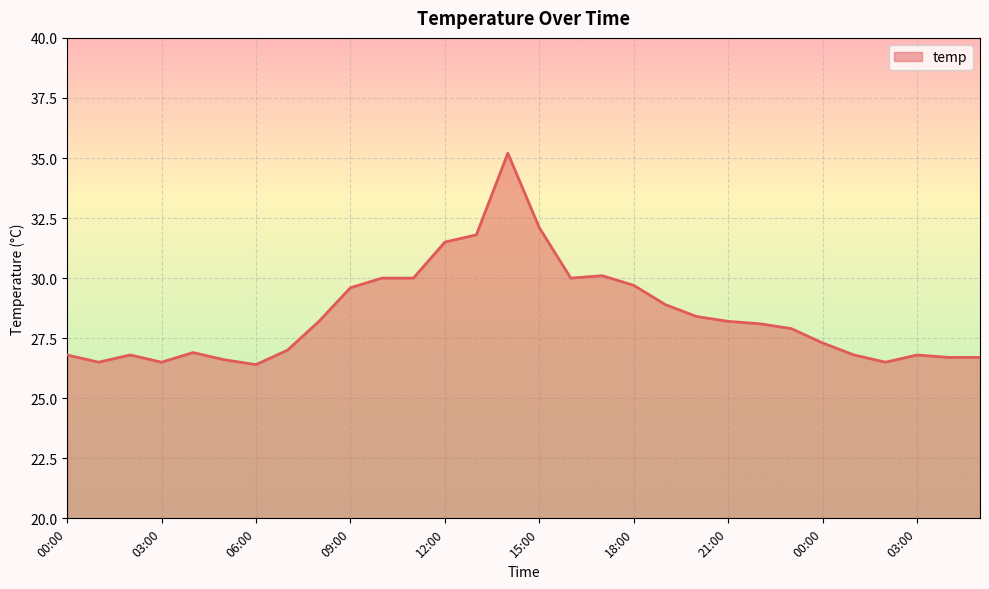

How many lines are shown in the chart?

1